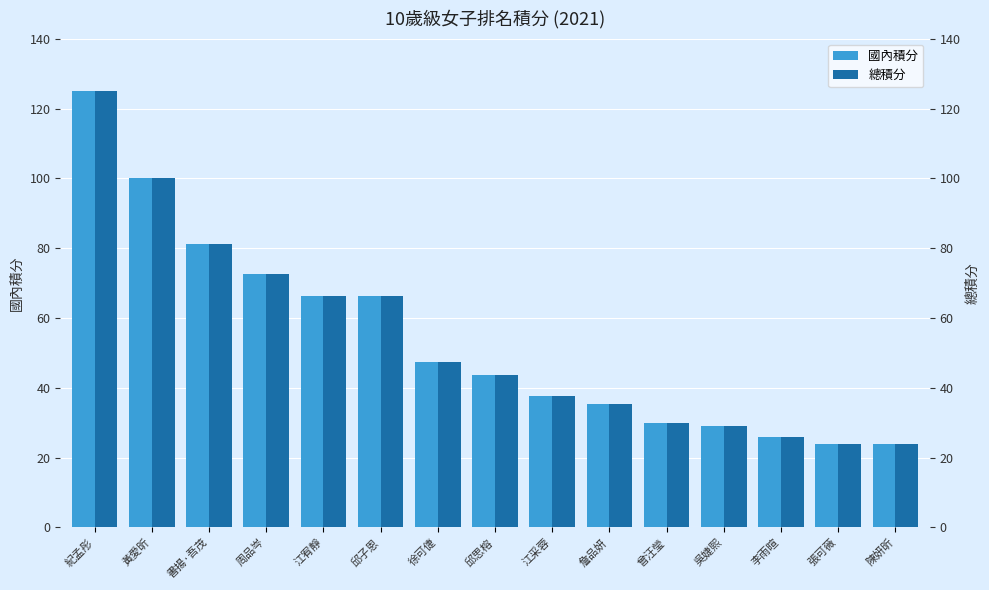

Is the value of 總積分 at 邱思榕 greater than the value of 國內積分 at 曾汪瑩?

Yes